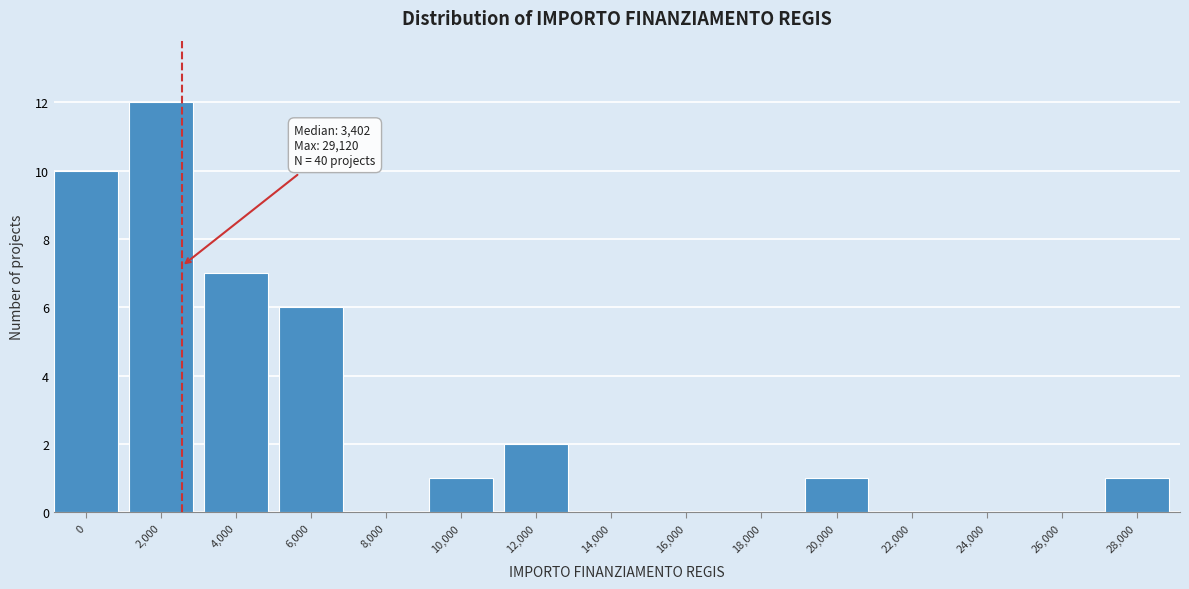

Reading left to right, extract all data points from this chart.

0=10	2,000=12	4,000=7	6,000=6	8,000=0	10,000=1	12,000=2	14,000=0	16,000=0	18,000=0	20,000=1	22,000=0	24,000=0	26,000=0	28,000=1